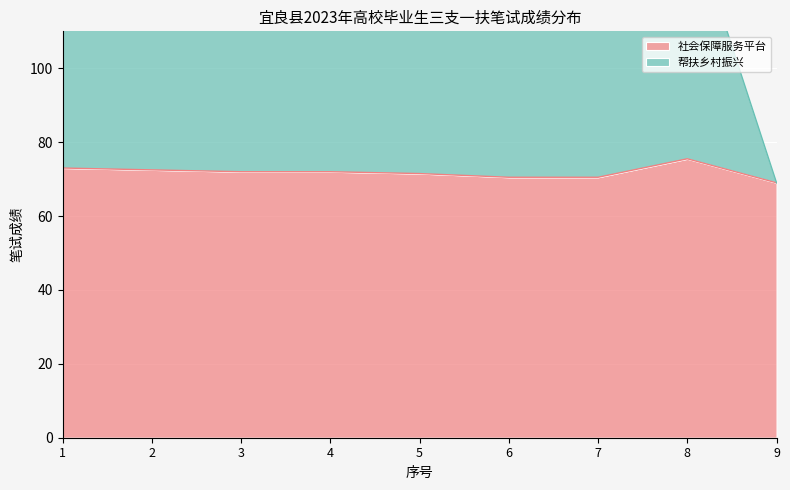

Does the chart display data point markers on the line(s)?

No